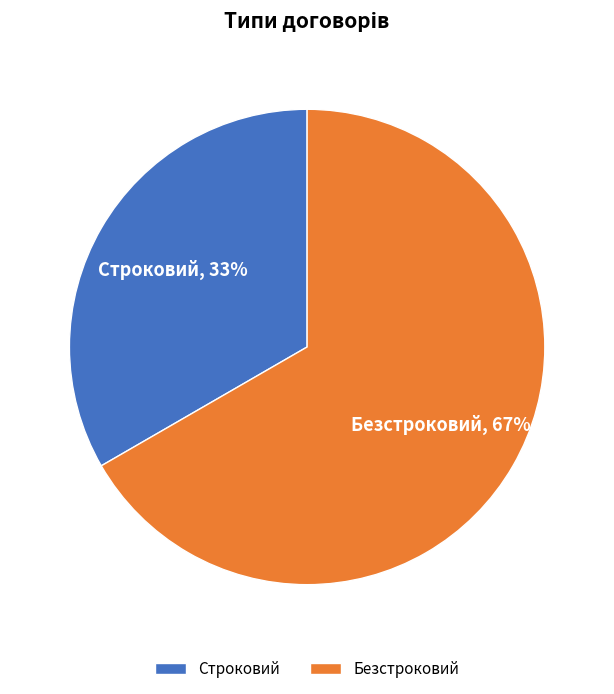

Is it true that Строковий is 33% of the pie?

True